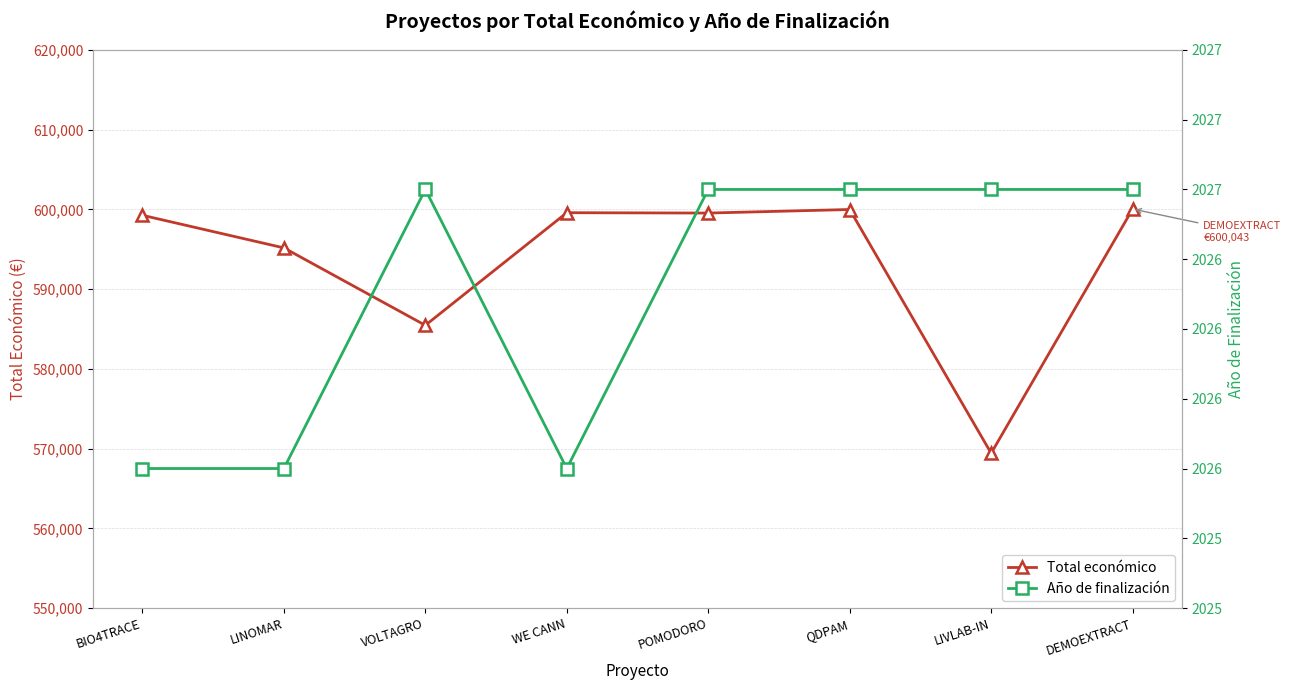

List the series in order of their peak value, highest first.

Total económico, Año de finalización